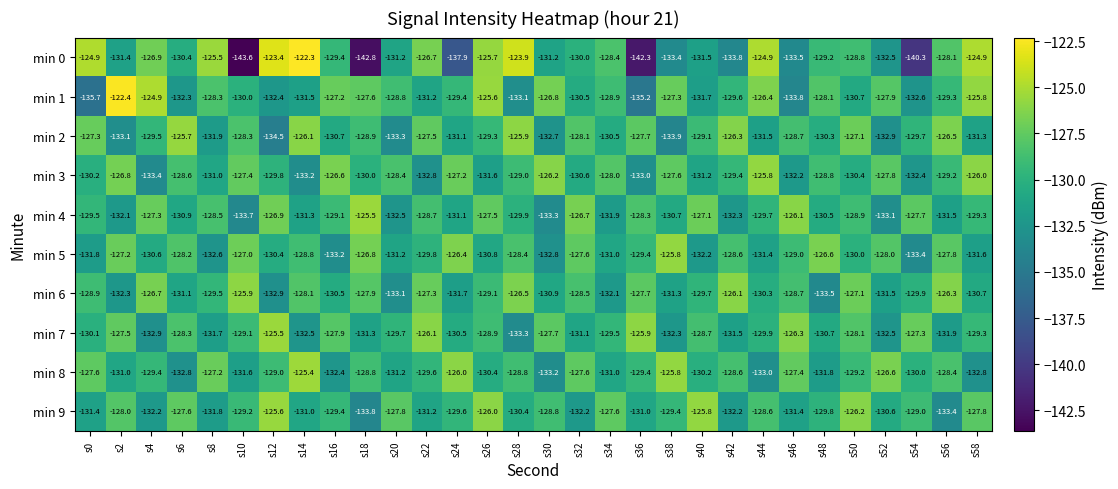

What is the difference between the min 7 values at s46 and s34?

3.2